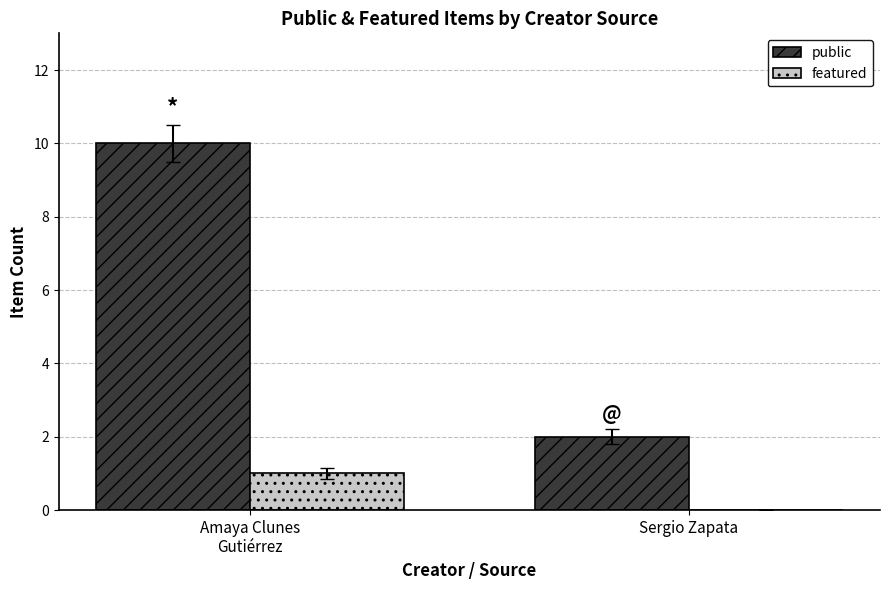

True or false: featured has a value of 0 at Sergio Zapata.

True